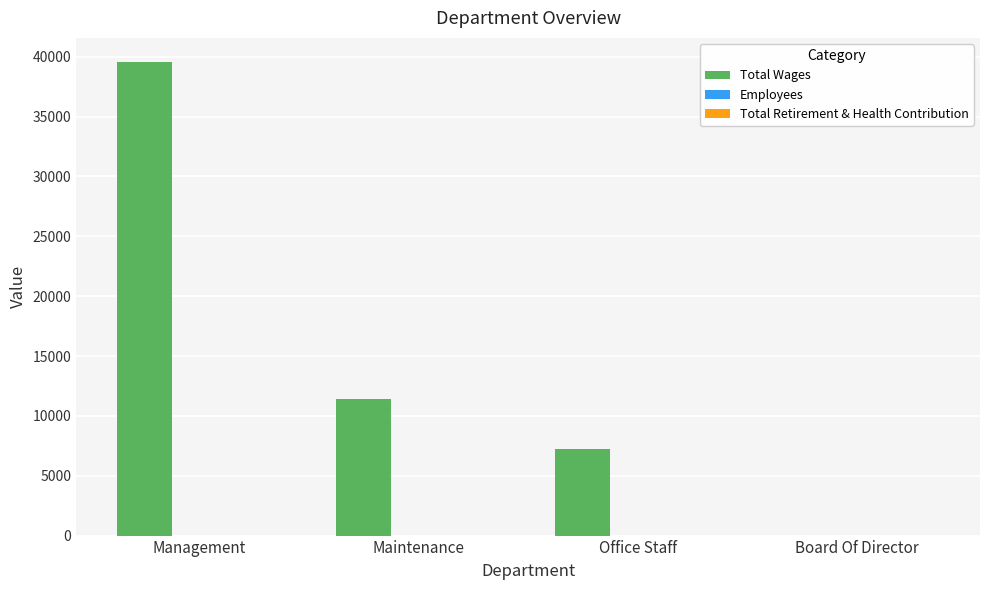

Which series has the largest total across all categories?

Total Wages